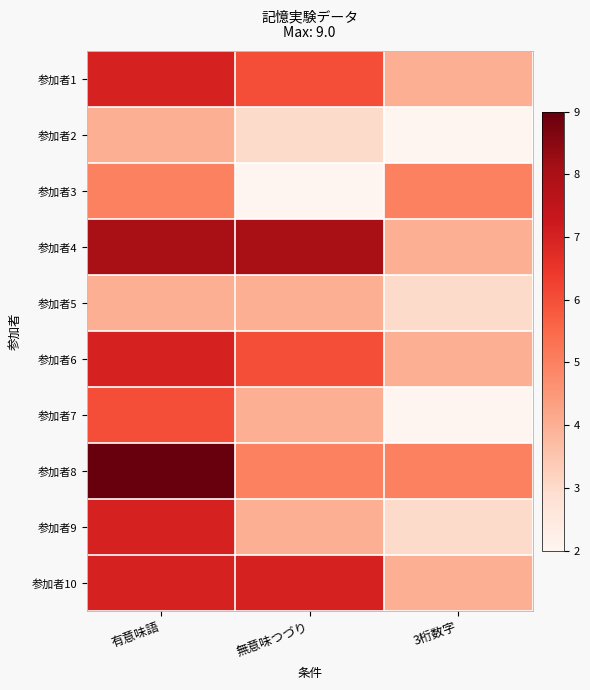

Between 3桁数字 and 有意味語, which is larger?

有意味語